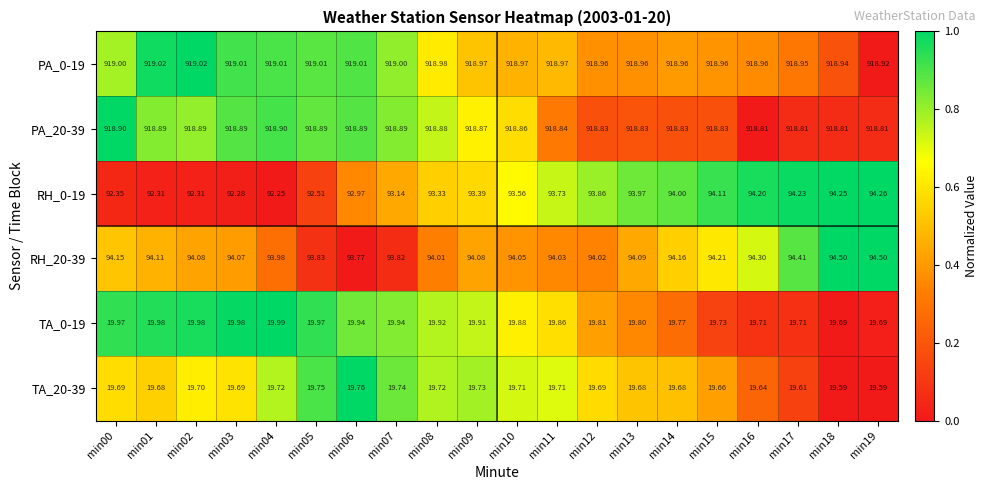

Is the value of TA_20-39 at min14 greater than the value of PA_20-39 at min17?

No